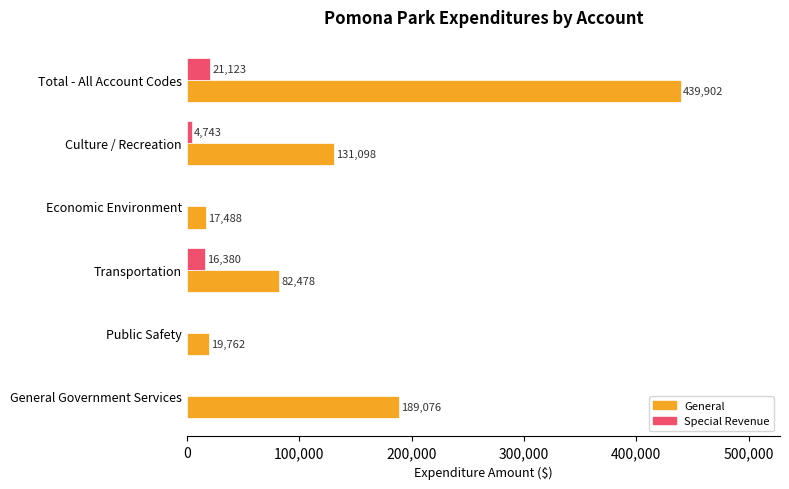

Between Public Safety and Economic Environment, which series saw the biggest shift?

General